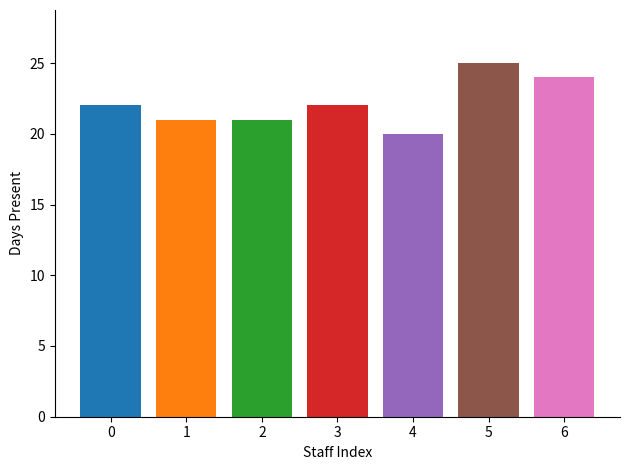

What is the greatest value displayed?

25